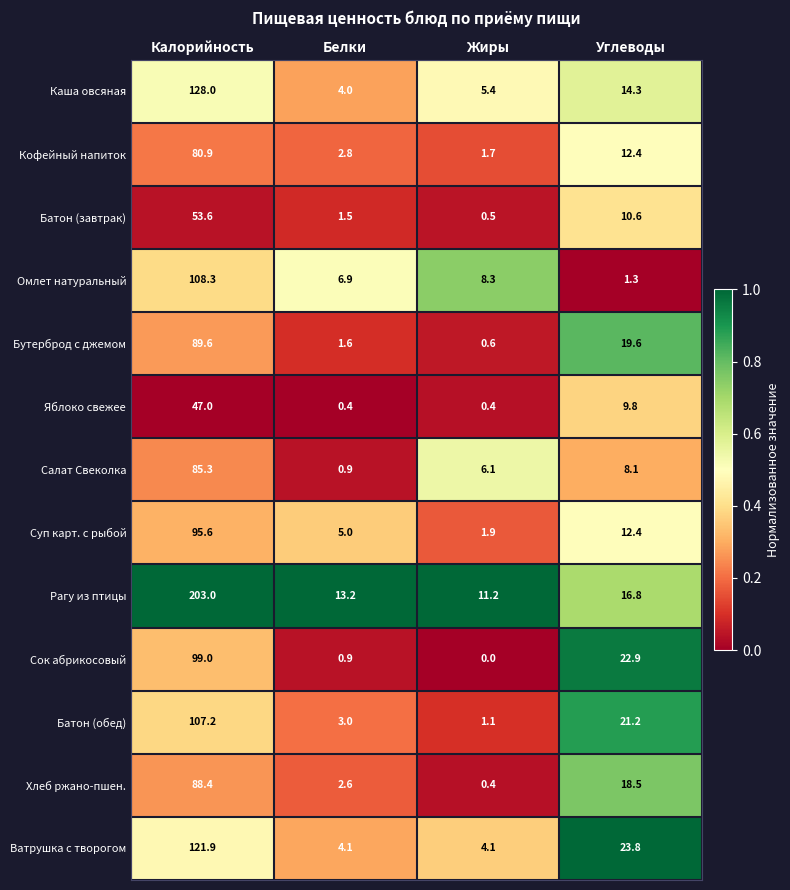

What is the sum of all Омлет натуральный values?

124.8